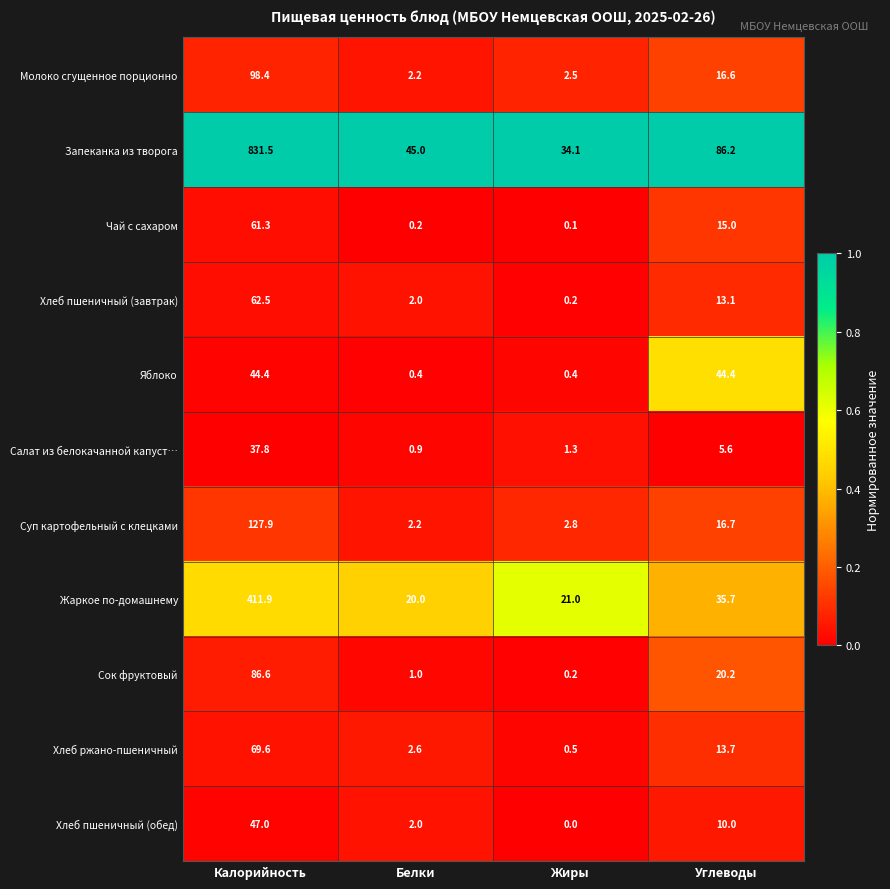

Rank the series by their maximum value, from lowest to highest.

Салат из белокачанной капуст…, Яблоко, Хлеб пшеничный (обед), Чай с сахаром, Хлеб пшеничный (завтрак), Хлеб ржано-пшеничный, Сок фруктовый, Молоко сгущенное порционно, Суп картофельный с клецками, Жаркое по-домашнему, Запеканка из творога